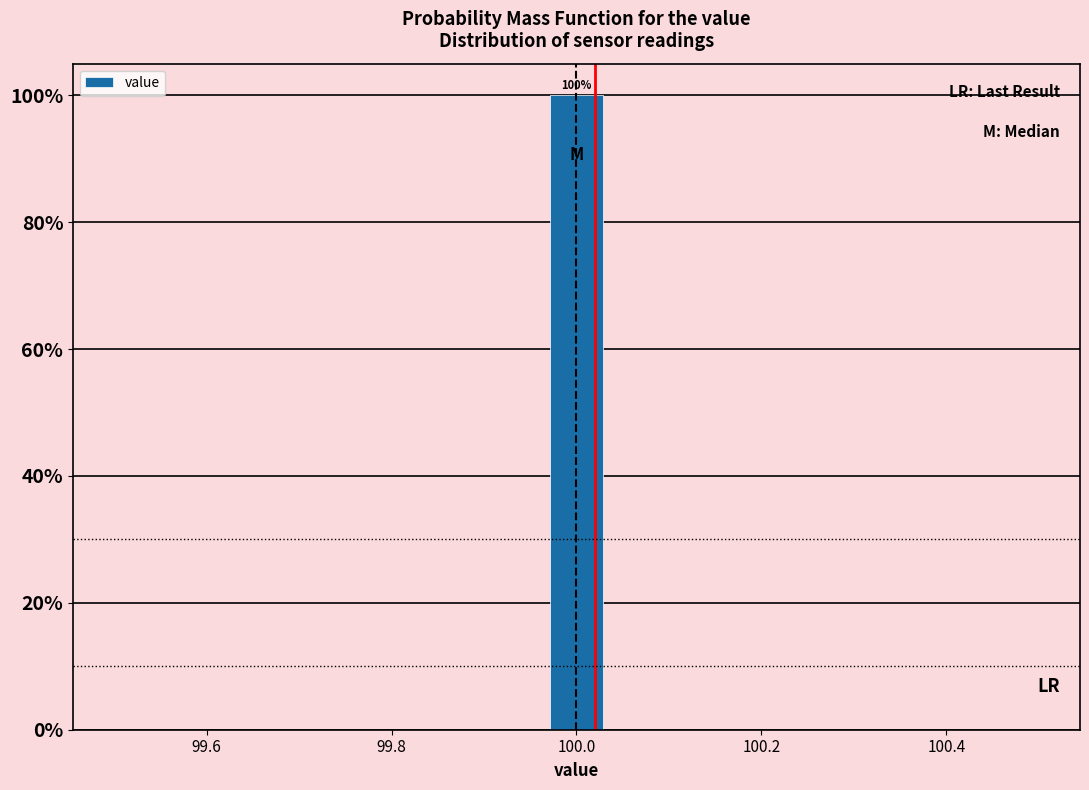

Read against the x-axis, roughly where is the centre of the tallest bar?

100.00